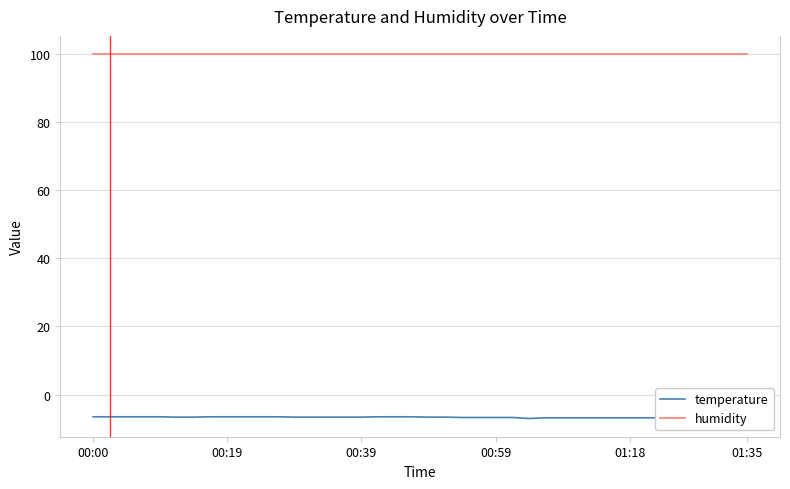

What position from the right is 38?

2